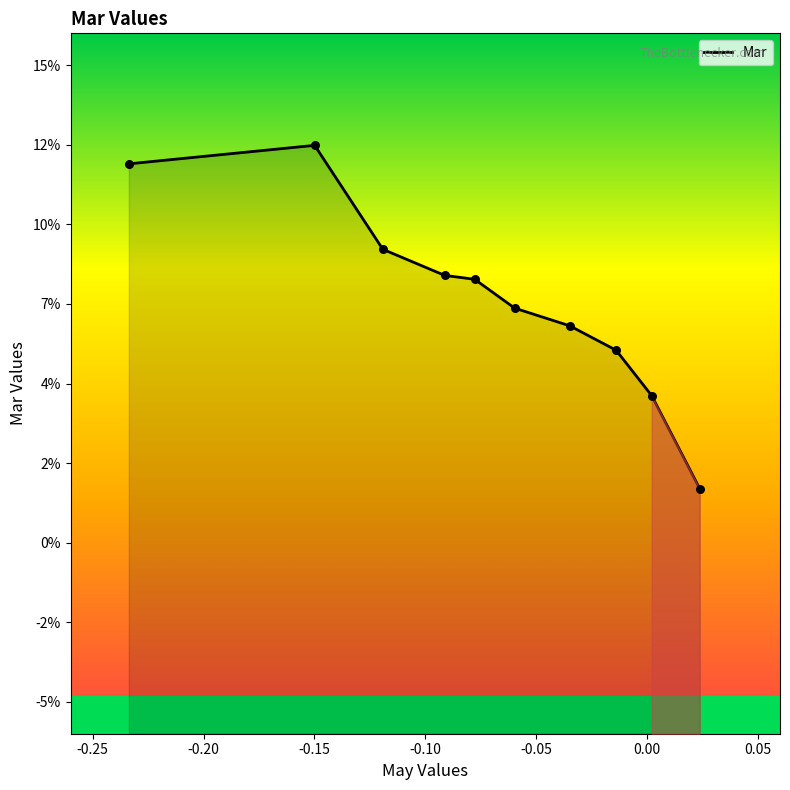

Between 0.05 and -0.20, which is larger?

-0.20